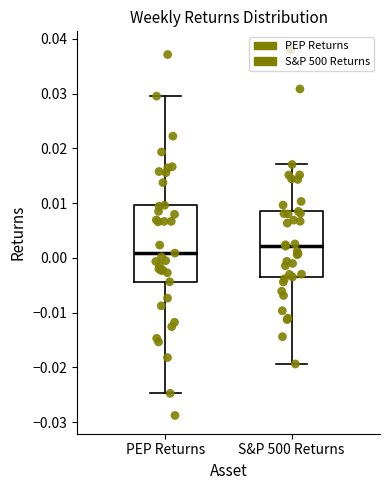

Comparing the boxes themselves (not the whiskers), which one is the tallest?

PEP Returns